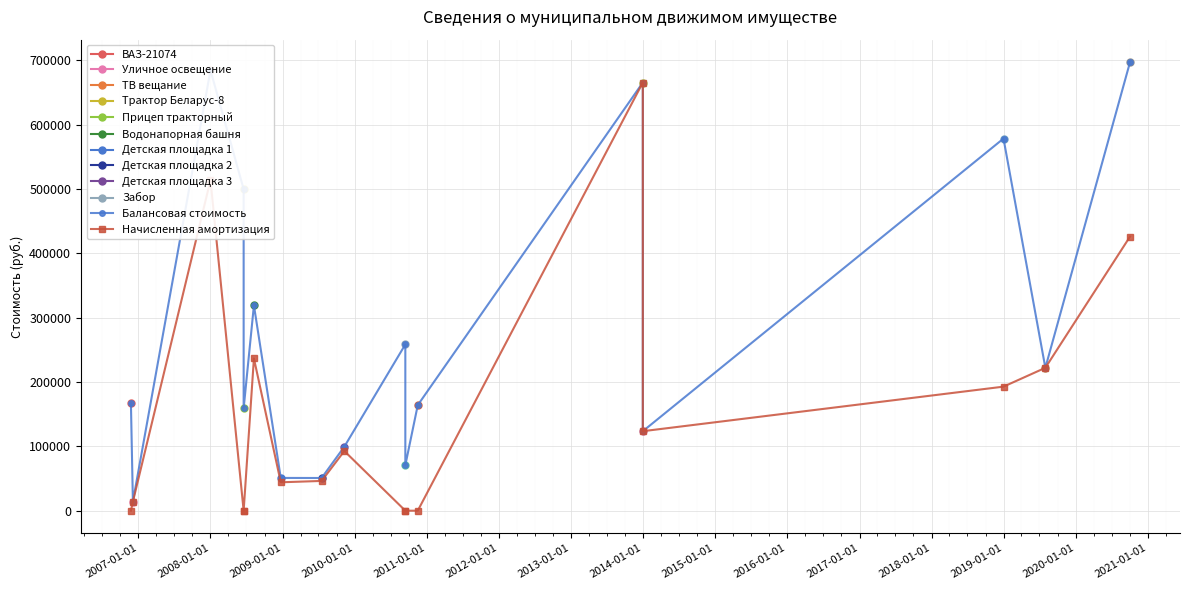

Rank the series by their maximum value, from lowest to highest.

Начисленная амортизация, Балансовая стоимость